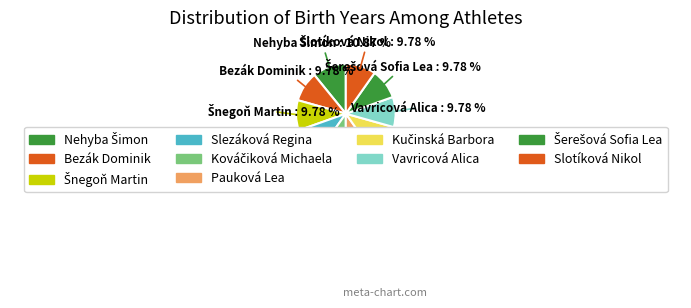

Which category has the smallest portion of the pie?

Bezák Dominik